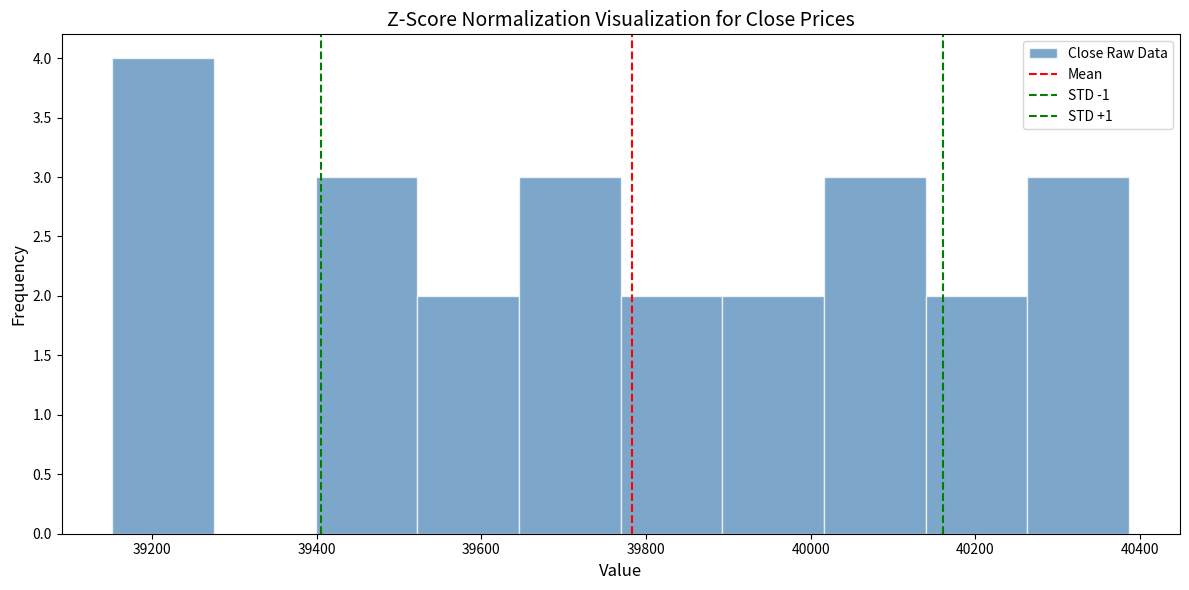

Reading left to right, transcribe this chart: for each bar, give the range it covers on the x-axis and its height. Neither the bar edges nor the heights are printed on the chart, so give them approximately, as read against the axes.

39160 to 39280: 4
39280 to 39400: 0
39400 to 39520: 3
39520 to 39640: 2
39640 to 39760: 3
39760 to 39900: 2
39900 to 40020: 2
40020 to 40140: 3
40140 to 40260: 2
40260 to 40380: 3